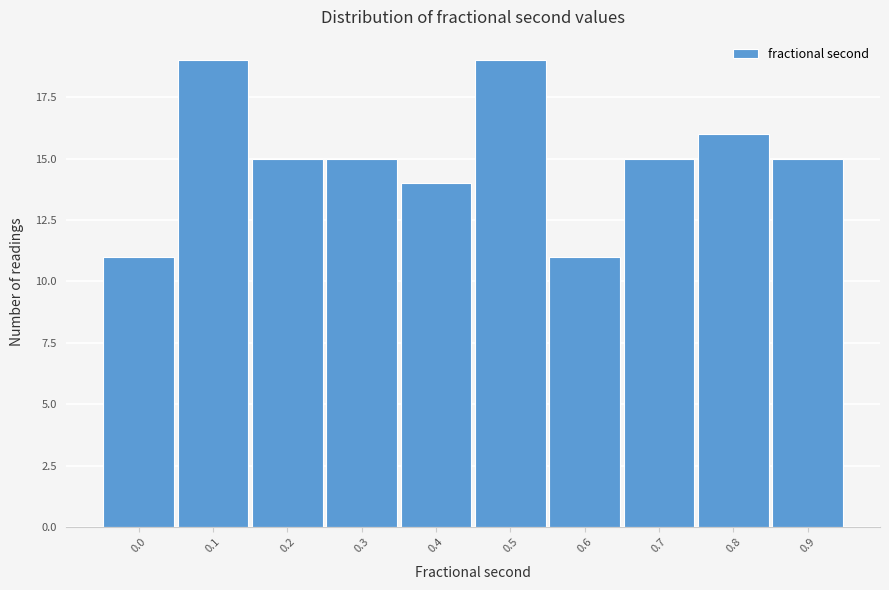

Reading left to right, extract all data points from this chart.

11	19	15	15	14	19	11	15	16	15